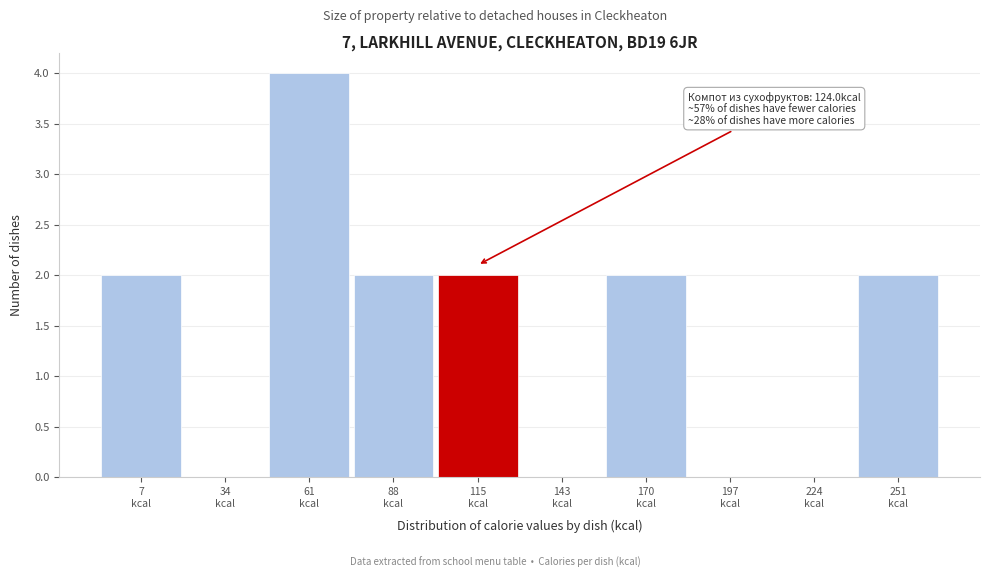

What is the greatest value displayed?

4